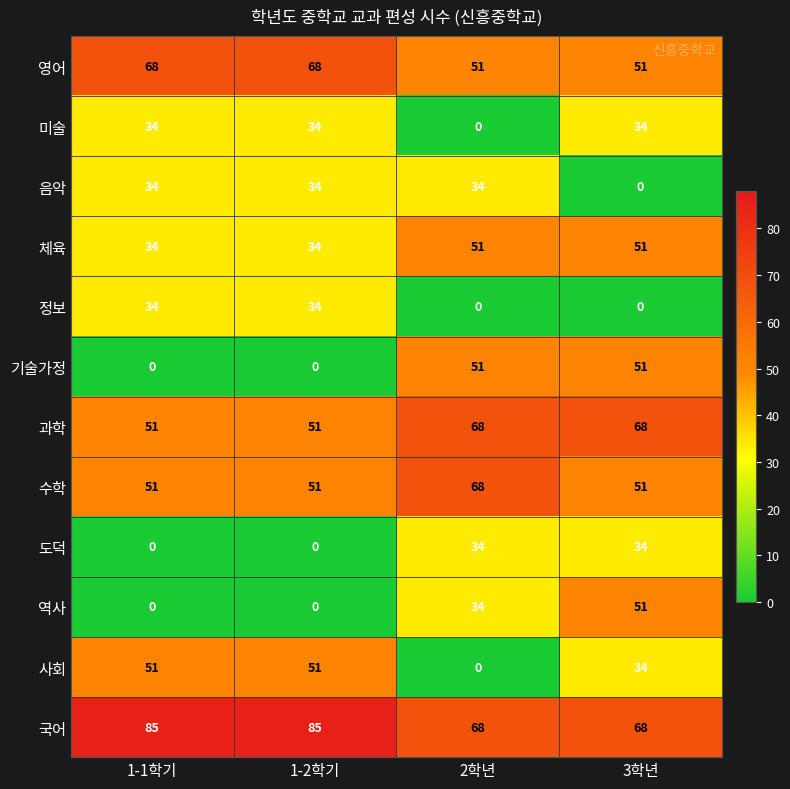

What is the maximum value for 미술?

34